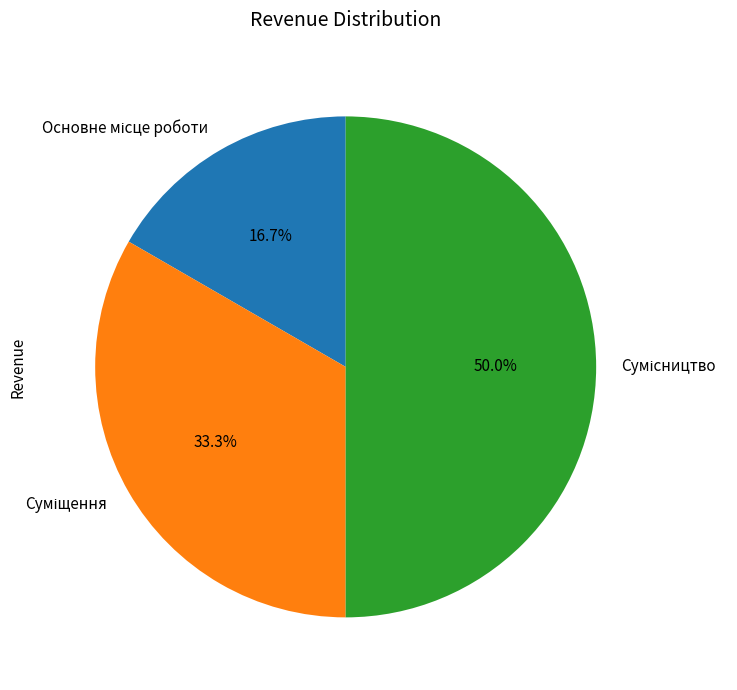

Which slice is the smallest?

Основне місце роботи